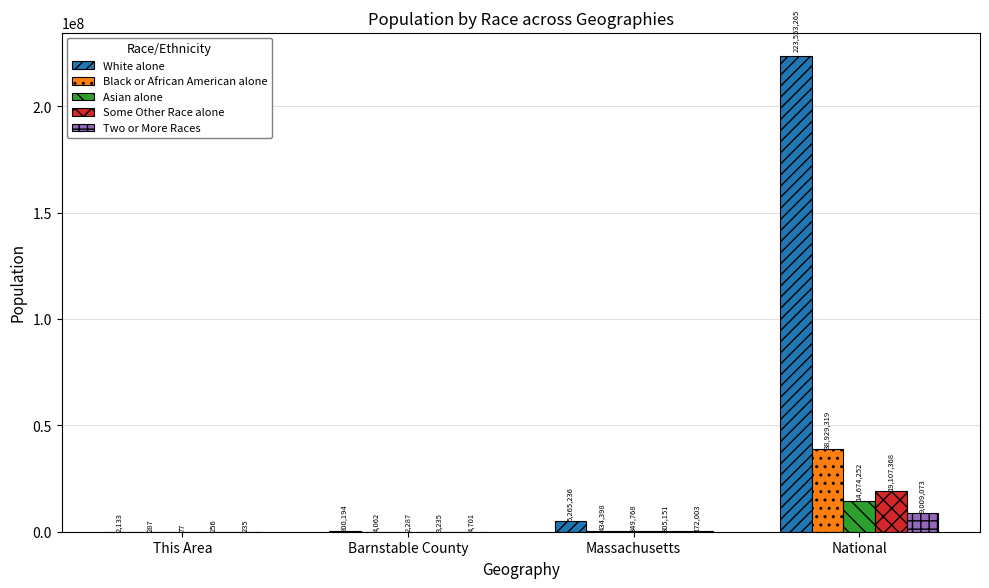

At which label does Black or African American alone reach its peak?

National